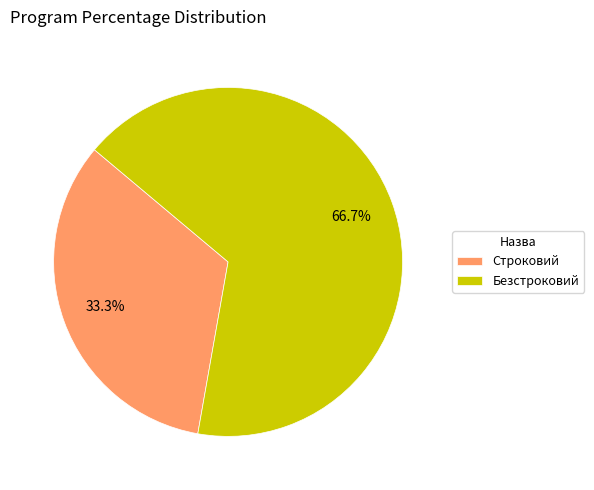

True or false: Строковий accounts for 46% of the total.

False